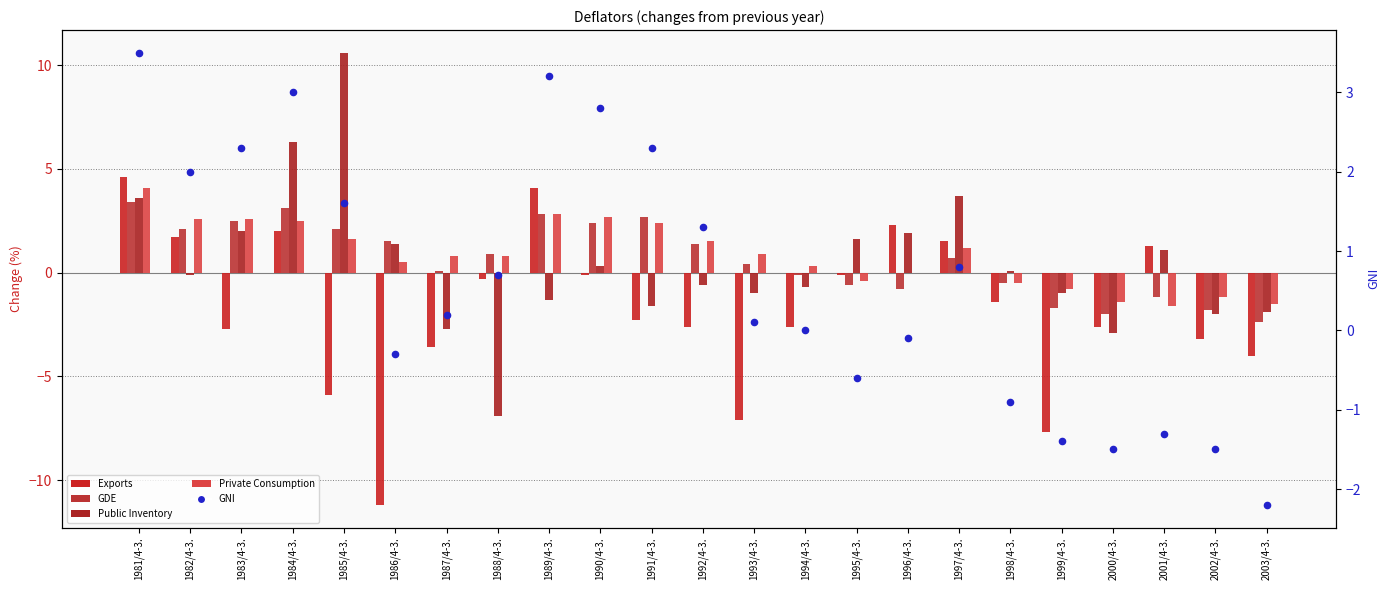

Which series has the largest total across all categories?

Private Consumption